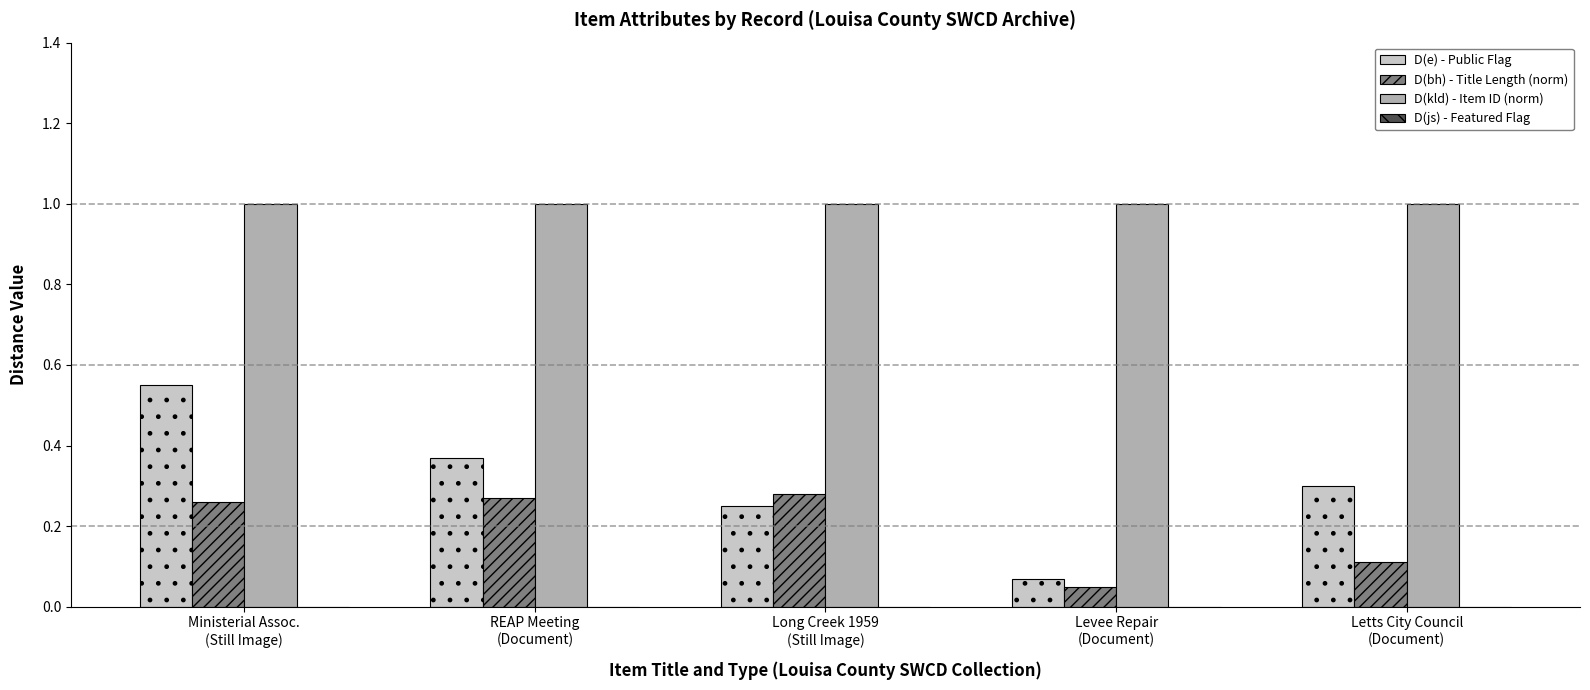

What is the label of the 3rd bar from the right?

Long Creek 1959
(Still Image)